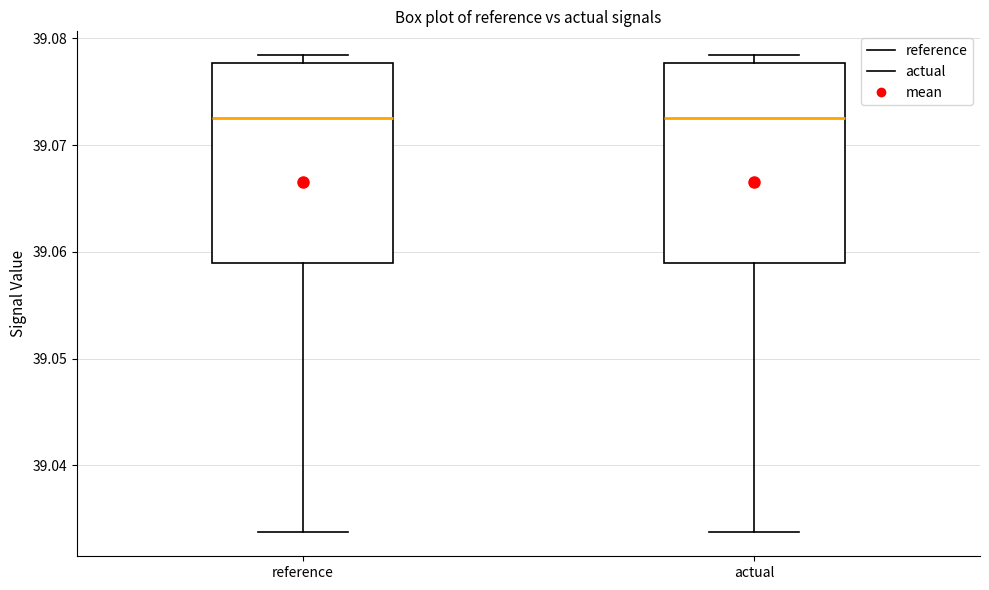

Reading left to right, transcribe this box plot: for each box, give where its median line is, the range the box spans, and where its two whiskers end, as read against the y-axis. The values are not printed on the chart, so give them approximately, as read against the axis.

reference: median 39.073, box 39.059 to 39.078, whiskers 39.034 to 39.078 (just above the box's upper edge)
actual: median 39.073, box 39.059 to 39.078, whiskers 39.034 to 39.078 (just above the box's upper edge)